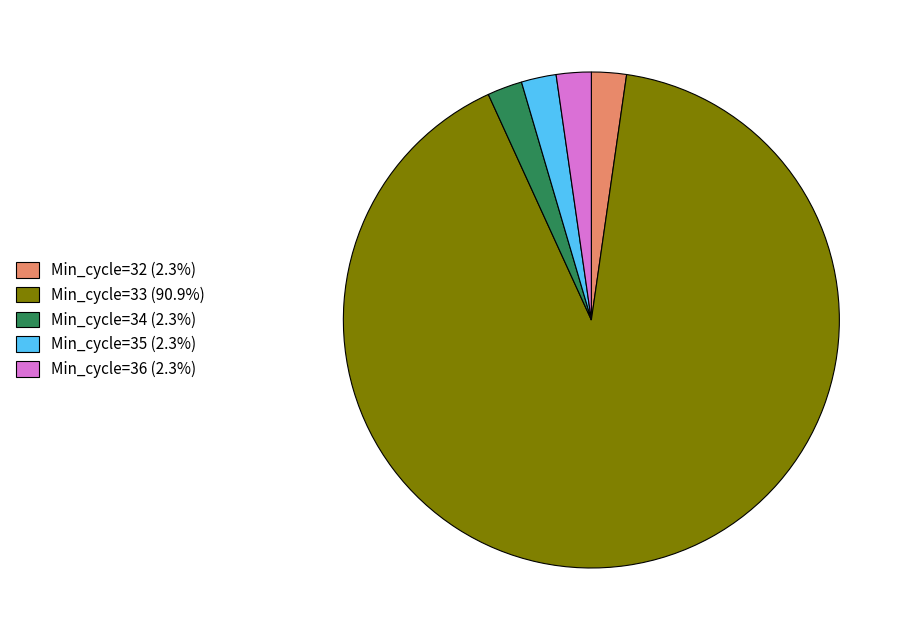

Is the sum of Min_cycle=33 (90.9%) and Min_cycle=32 (2.3%) greater than half?

Yes